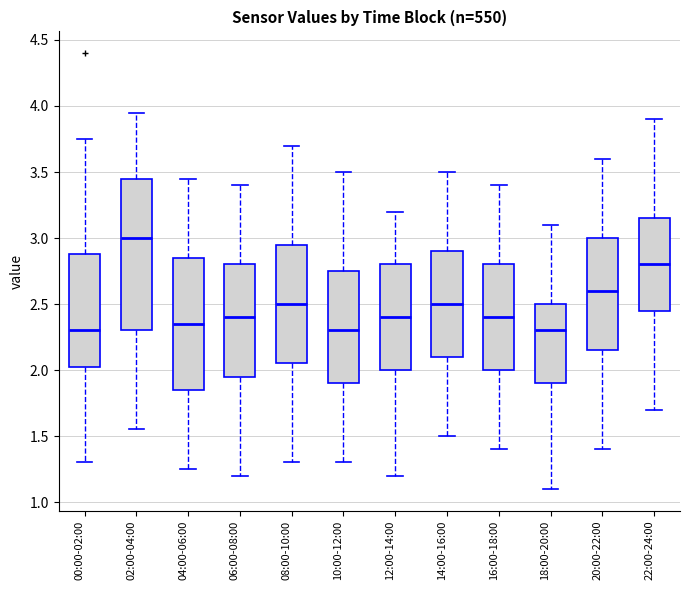

Reading left to right, transcribe this box plot: for each box, give where its median line is, the range the box spans, and where its two whiskers end, as read against the y-axis. The values are not printed on the chart, so give them approximately, as read against the axis.

00:00-02:00: median 2.30, box 2.00 to 2.90, whiskers 1.30 to 3.75
02:00-04:00: median 3.00, box 2.30 to 3.45, whiskers 1.55 to 3.95
04:00-06:00: median 2.35, box 1.85 to 2.85, whiskers 1.25 to 3.45
06:00-08:00: median 2.40, box 1.95 to 2.80, whiskers 1.20 to 3.40
08:00-10:00: median 2.50, box 2.05 to 2.95, whiskers 1.30 to 3.70
10:00-12:00: median 2.30, box 1.90 to 2.75, whiskers 1.30 to 3.50
12:00-14:00: median 2.40, box 2.00 to 2.80, whiskers 1.20 to 3.20
14:00-16:00: median 2.50, box 2.10 to 2.90, whiskers 1.50 to 3.50
16:00-18:00: median 2.40, box 2.00 to 2.80, whiskers 1.40 to 3.40
18:00-20:00: median 2.30, box 1.90 to 2.50, whiskers 1.10 to 3.10
20:00-22:00: median 2.60, box 2.15 to 3.00, whiskers 1.40 to 3.60
22:00-24:00: median 2.80, box 2.45 to 3.15, whiskers 1.70 to 3.90